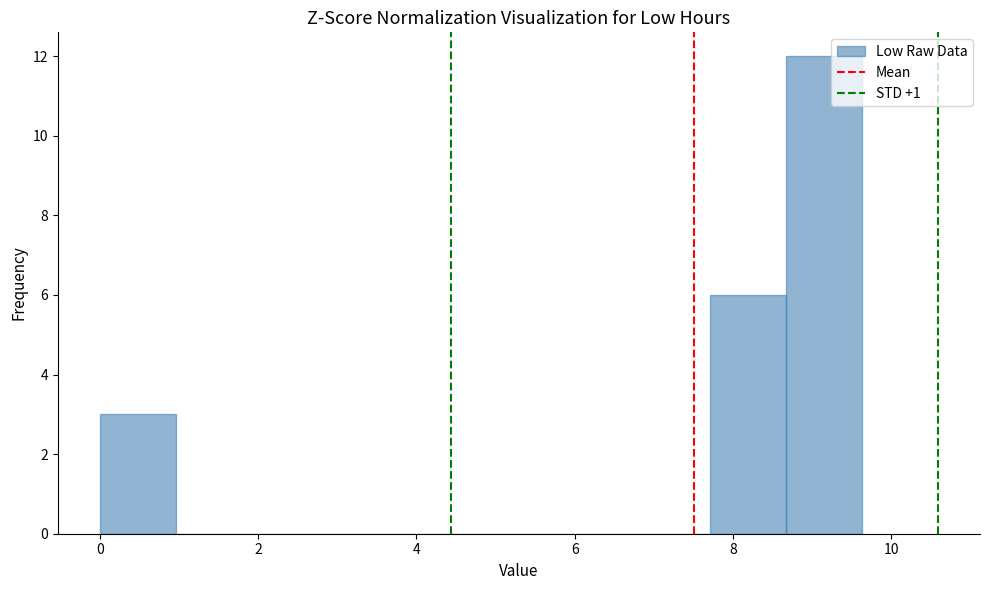

Reading left to right, list every bar in this chart as the range it spans on the x-axis followed by its height. Neither the bar edges nor the heights are printed on the chart, so give them approximately, as read against the axes.

0.0 to 1.0: 3
1.0 to 2.0: 0
2.0 to 2.8: 0
2.8 to 3.8: 0
3.8 to 4.8: 0
4.8 to 5.8: 0
5.8 to 6.8: 0
6.8 to 7.8: 0
7.8 to 8.6: 6
8.6 to 9.6: 12